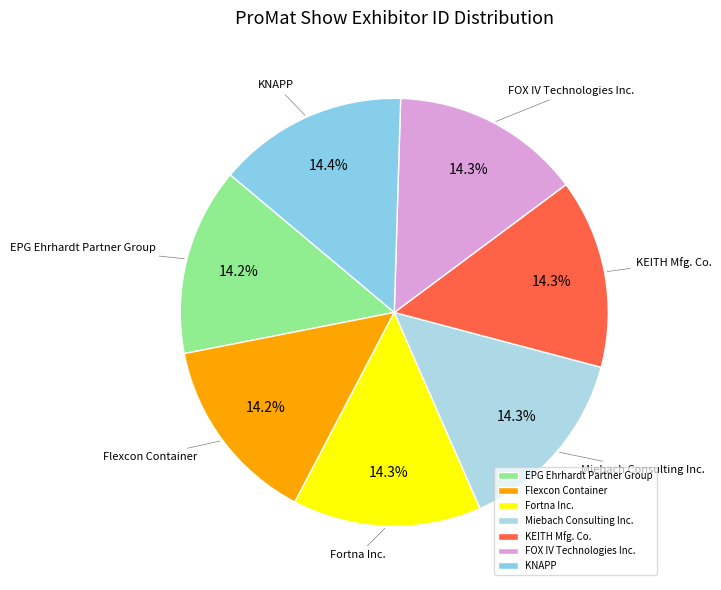

Does any single category account for the majority?

No